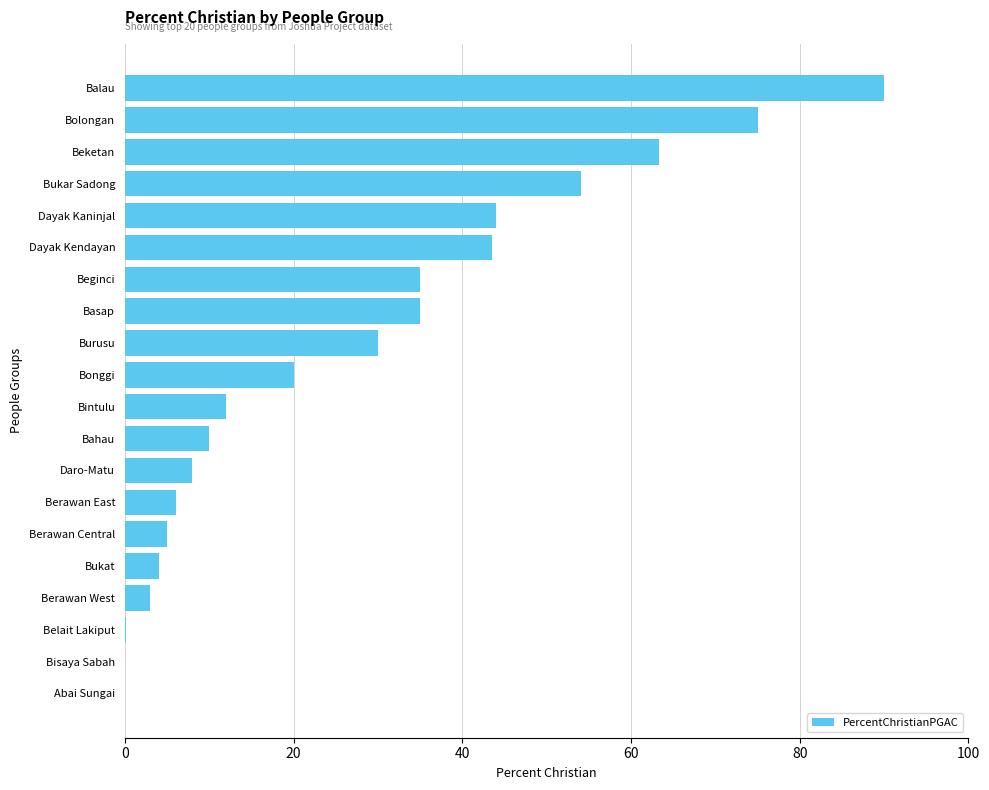

What is the sum of the values at Beginci and Dayak Kaninjal?

79.0